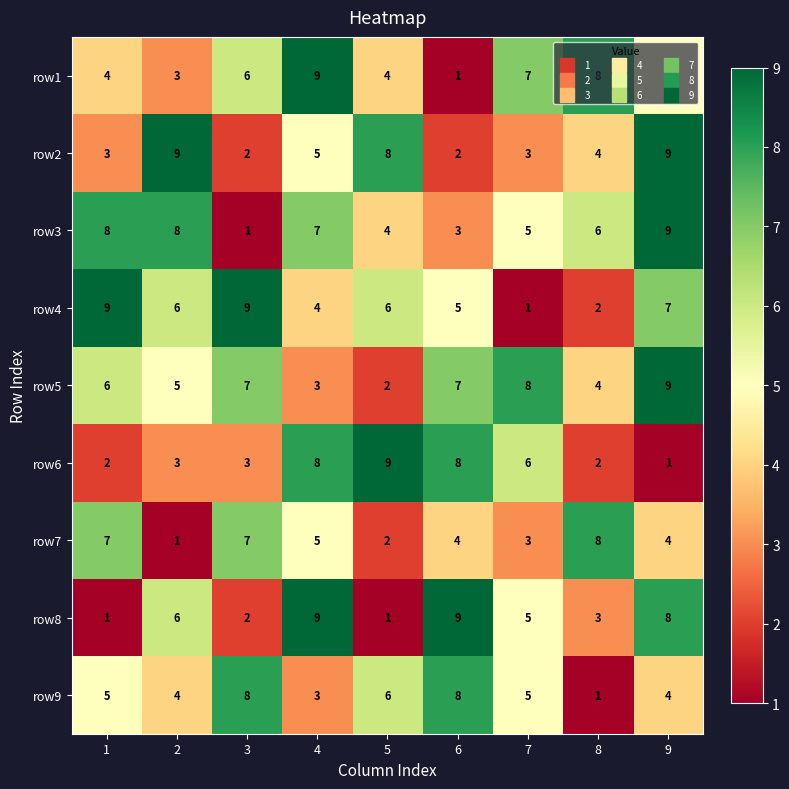

Rank the series at 1 from highest to lowest value.

row4, row3, row7, row5, row9, row1, row2, row6, row8